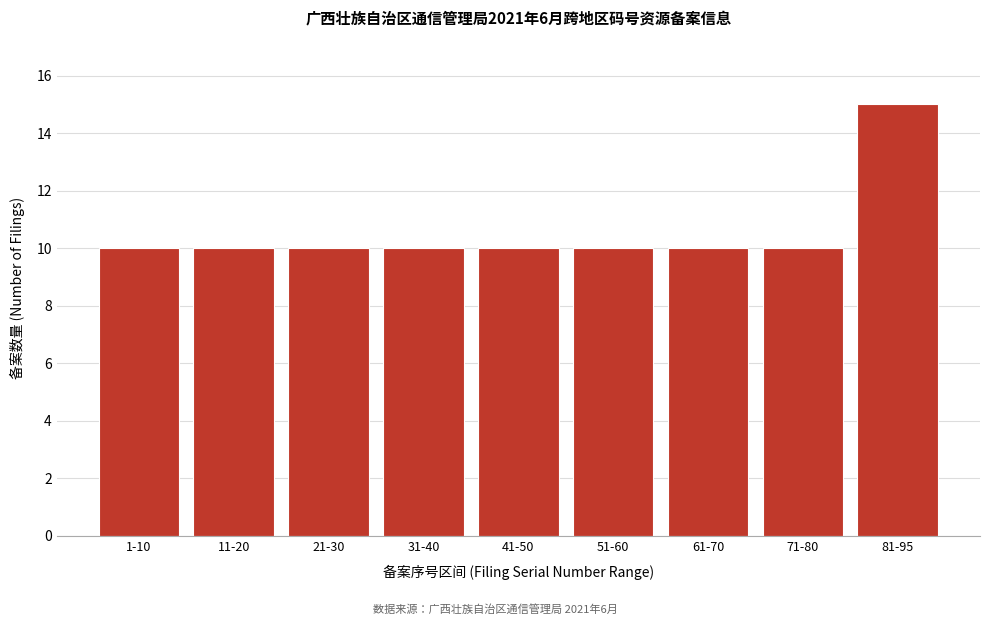

Reading right to left, what are all the values shown in this chart?

81-95=15	71-80=10	61-70=10	51-60=10	41-50=10	31-40=10	21-30=10	11-20=10	1-10=10